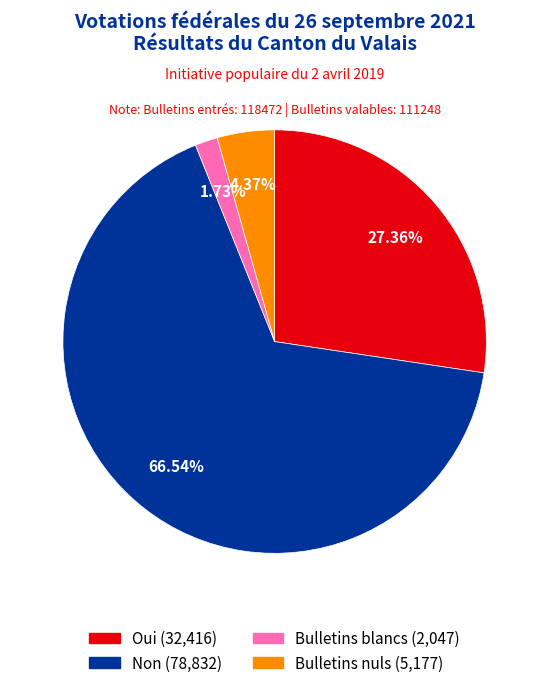

To the nearest percent, what is the average slice percentage?

25%